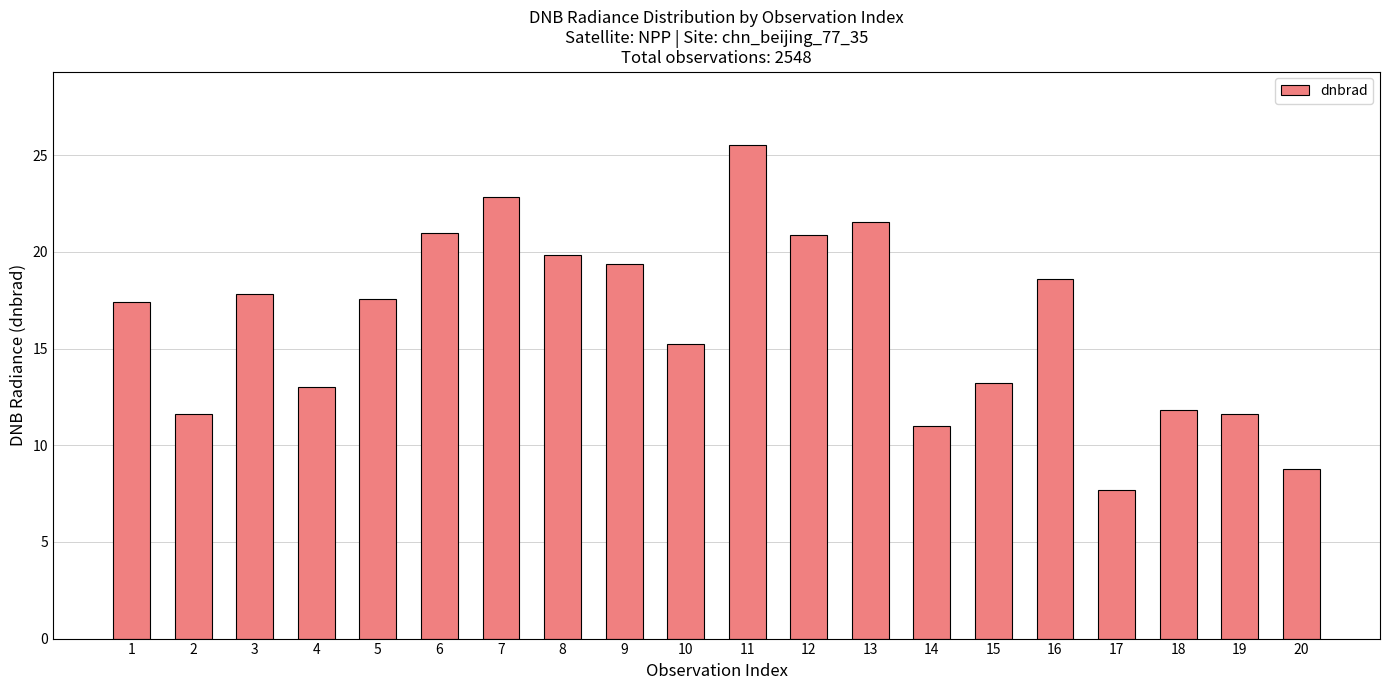

True or false: the data shows 25.5 at 1.

False